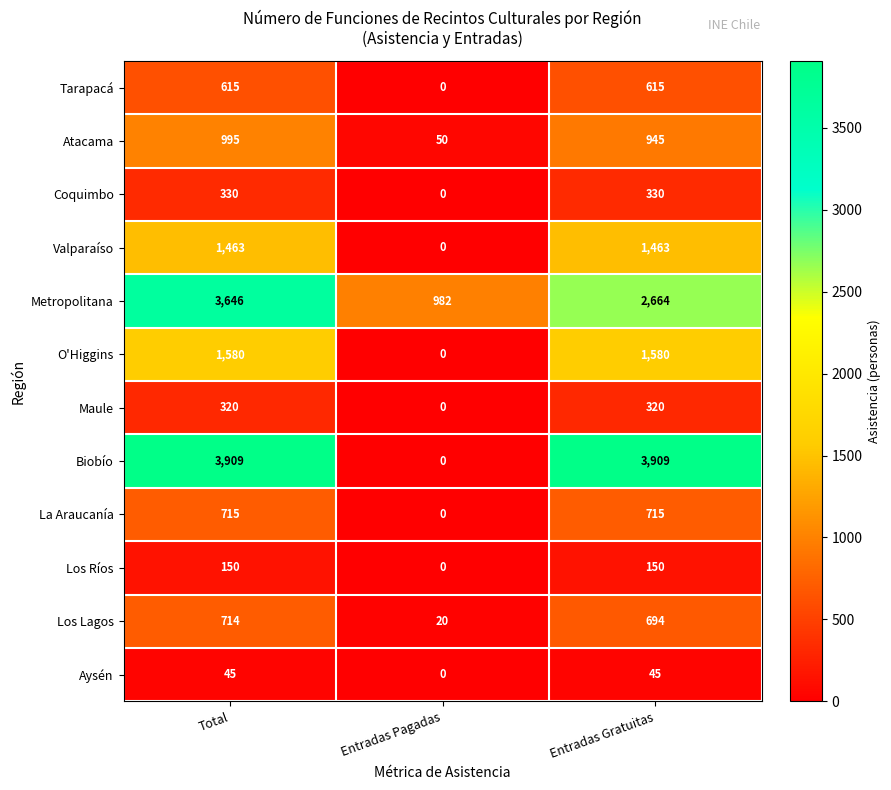

What is the difference between the Atacama values at Total and Entradas Pagadas?

945